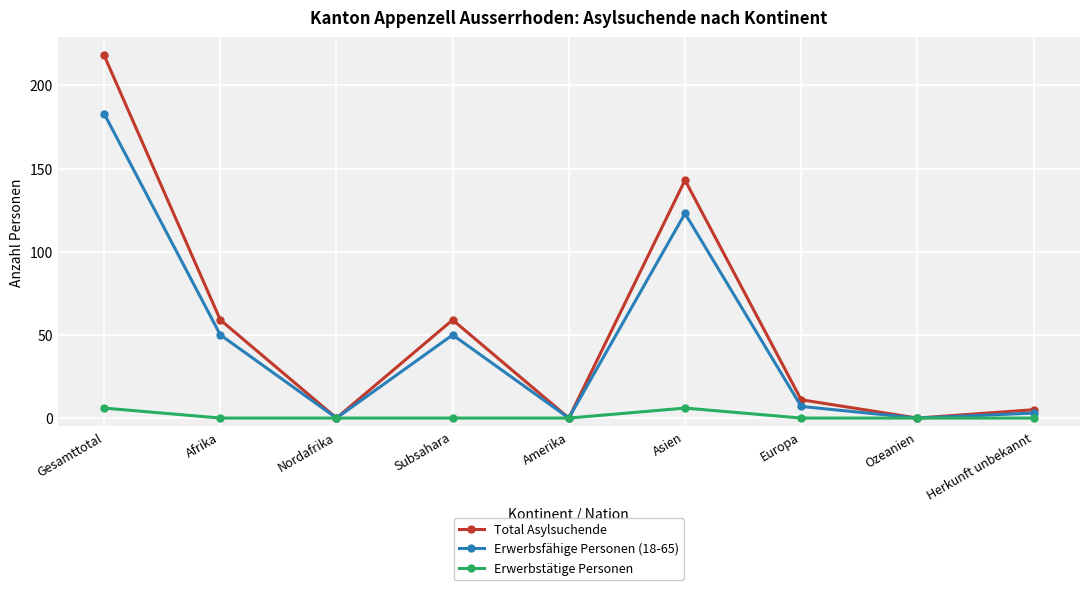

In Erwerbstätige Personen, how many points are higher than both neighbors (excluding endpoints)?

1